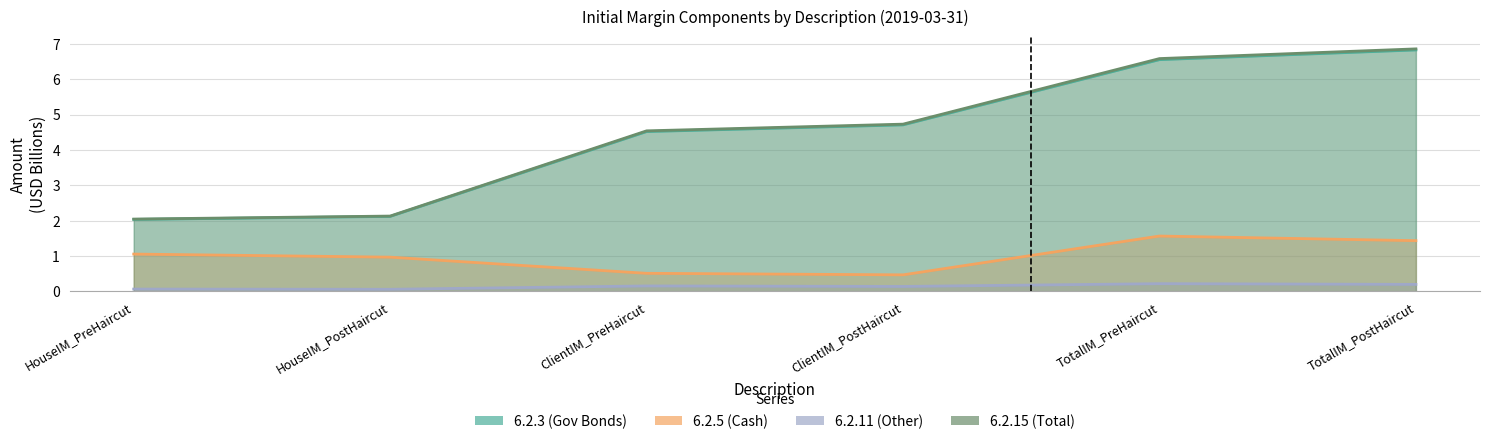

Read the 6.2.3 value at HouseIM_PostHaircut.

2.1